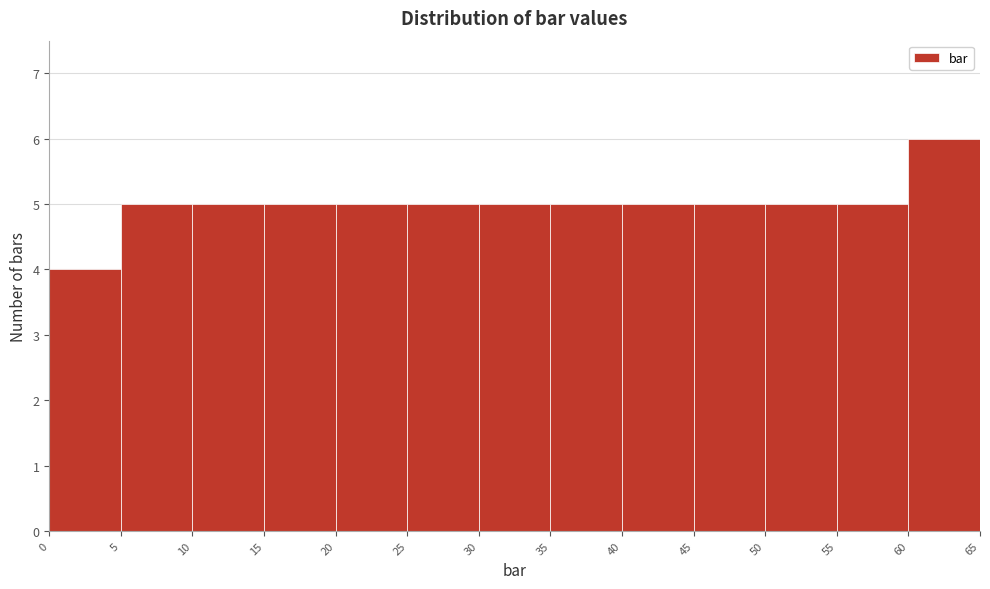

Which range on the x-axis has the tallest bar?

60 to 65